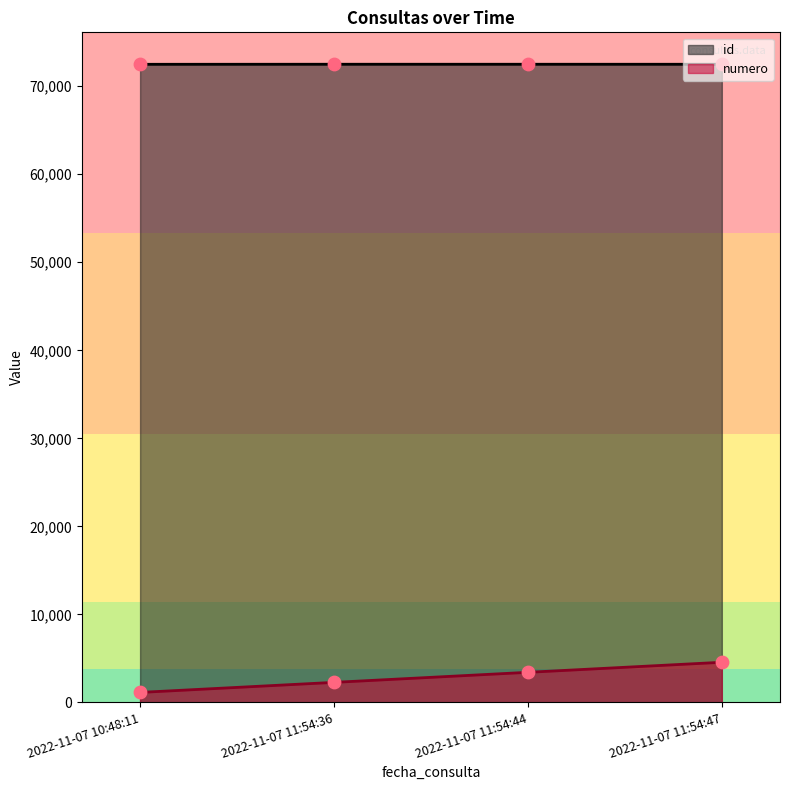

Which series has the largest total across all categories?

id